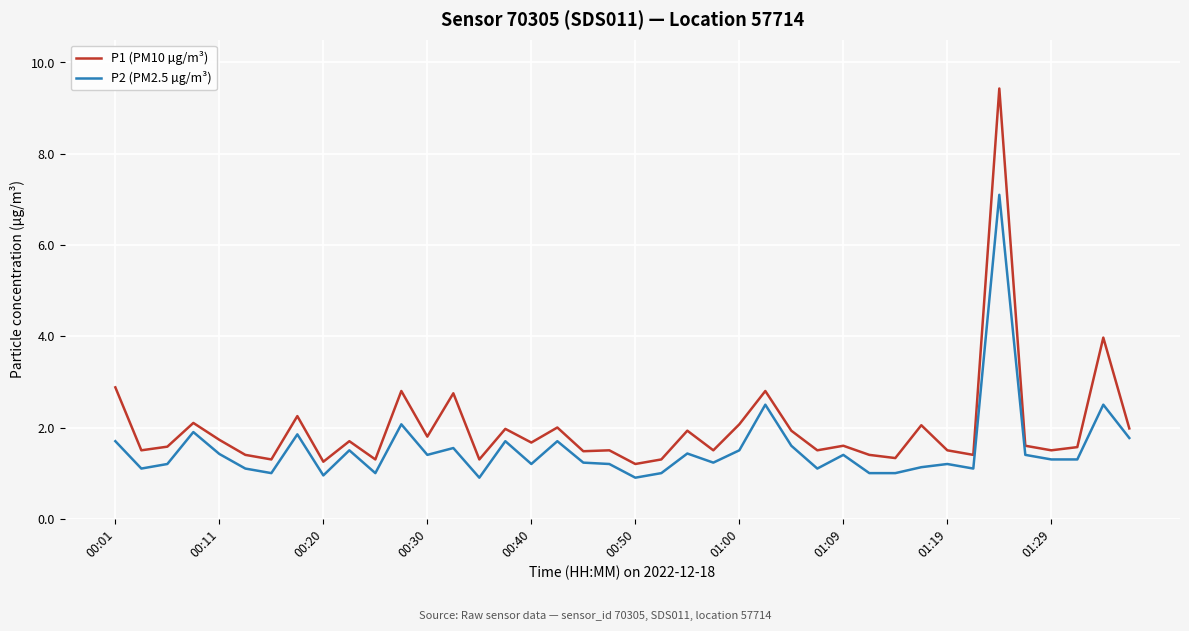

What is the difference between the maximum and minimum values in the P2 (PM2.5 µg/m³) series?

6.2